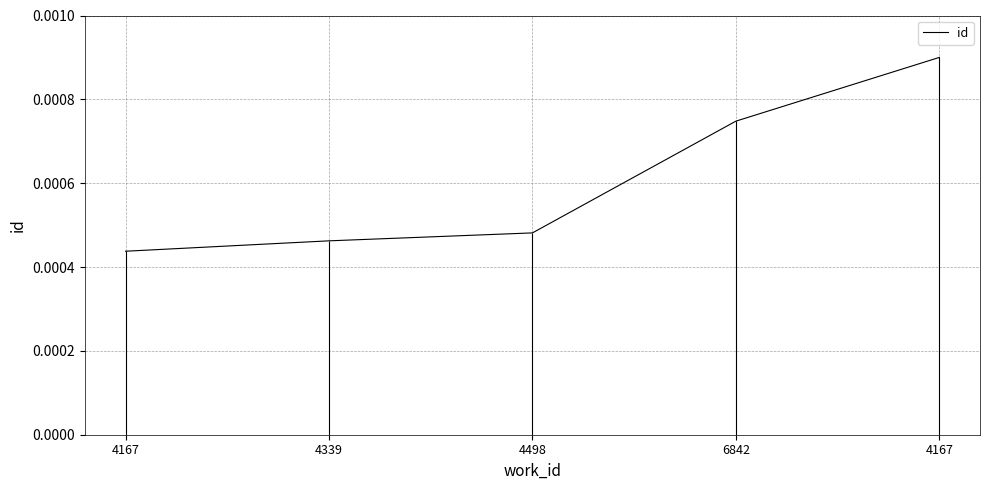

The chart shows a value of 0.0 at 4167. True or false?

False